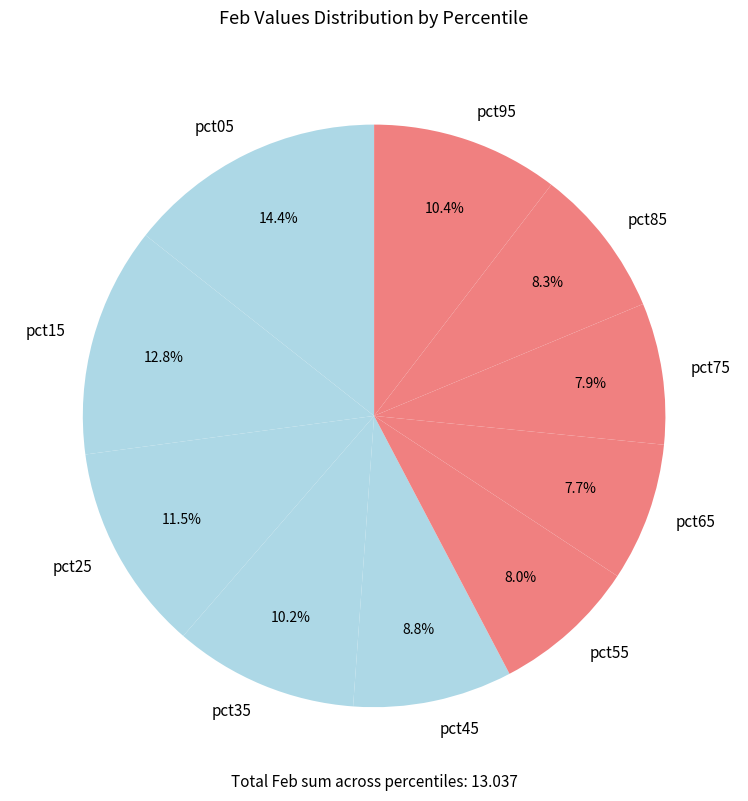

Approximately how many times larger is the value at pct85 compared to pct05?

0.6